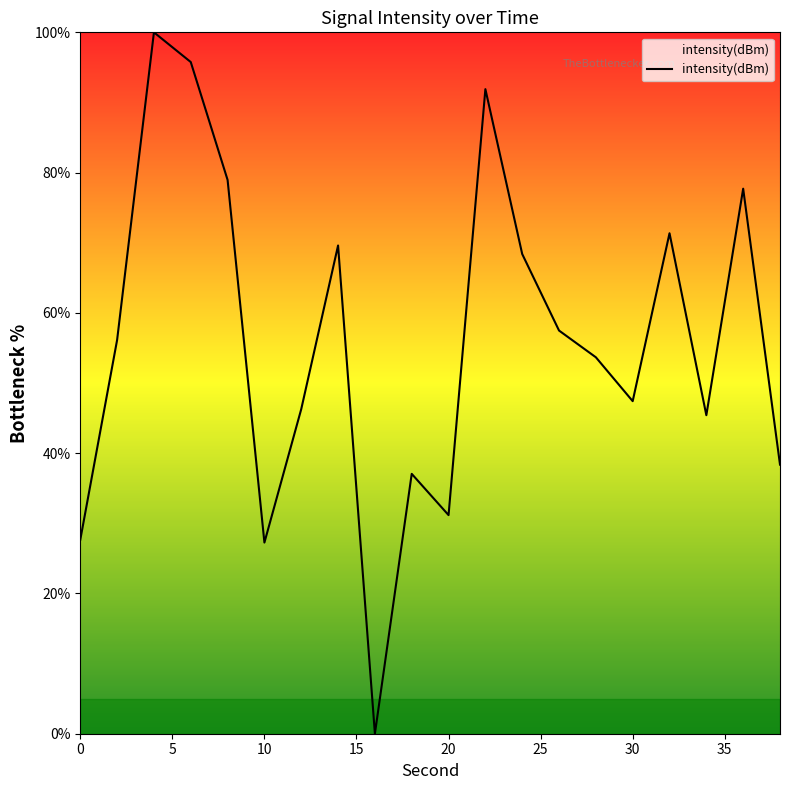

How many interior local peaks (higher than both neighbors) does the data have?

6